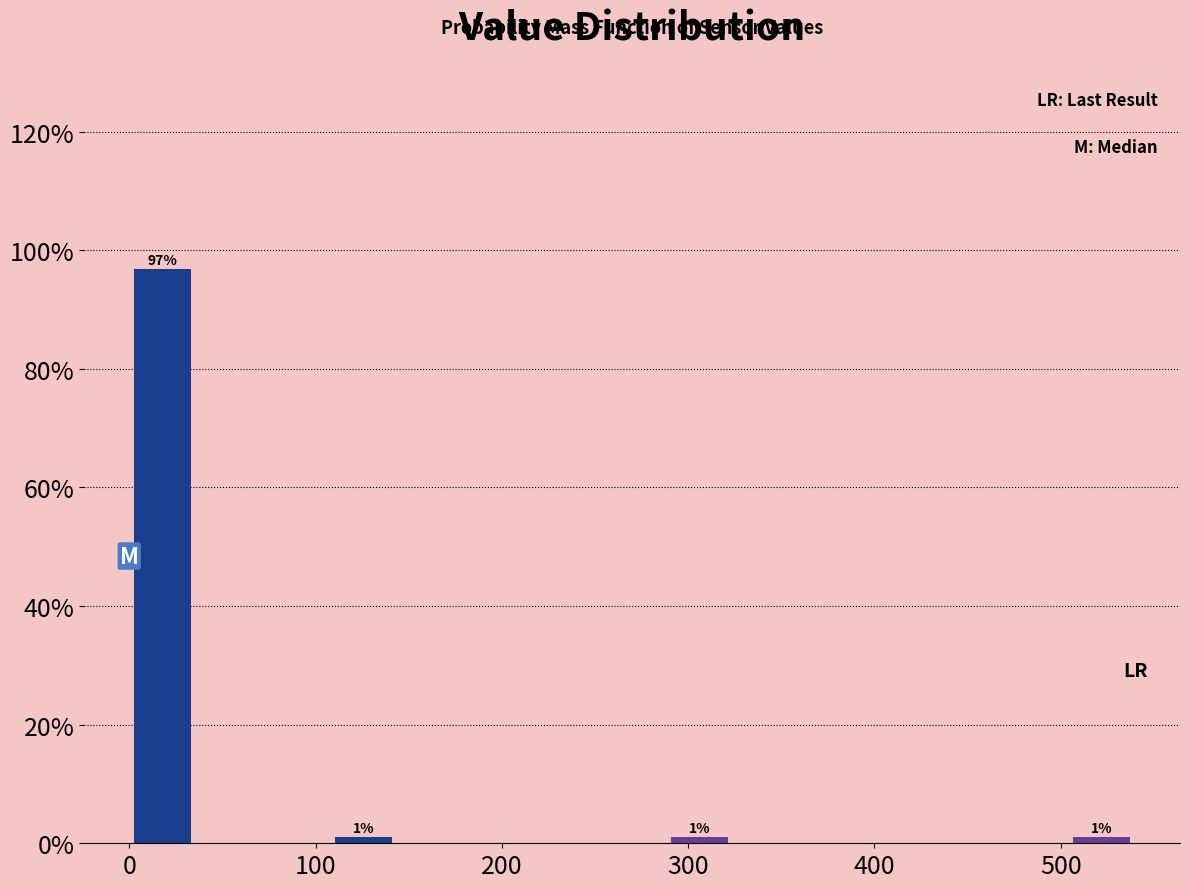

Read against the x-axis, roughly where is the centre of the tallest bar?

20